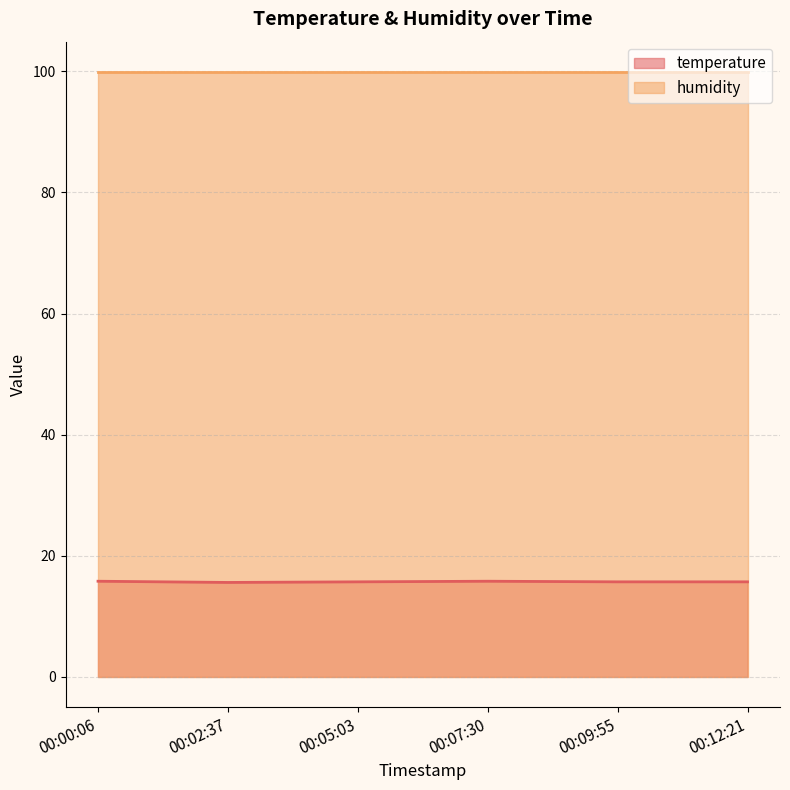

The value at 00:07:30 is 15.8. True or false?

True